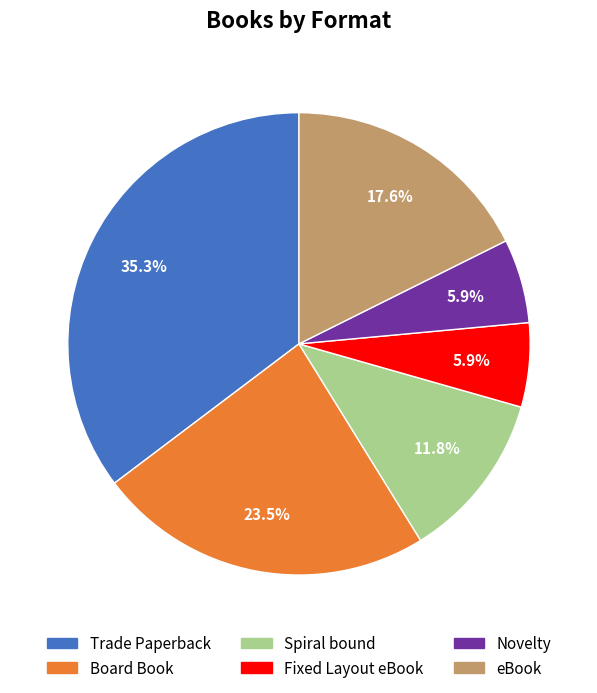

Does Spiral bound account for over 50% of the chart?

No